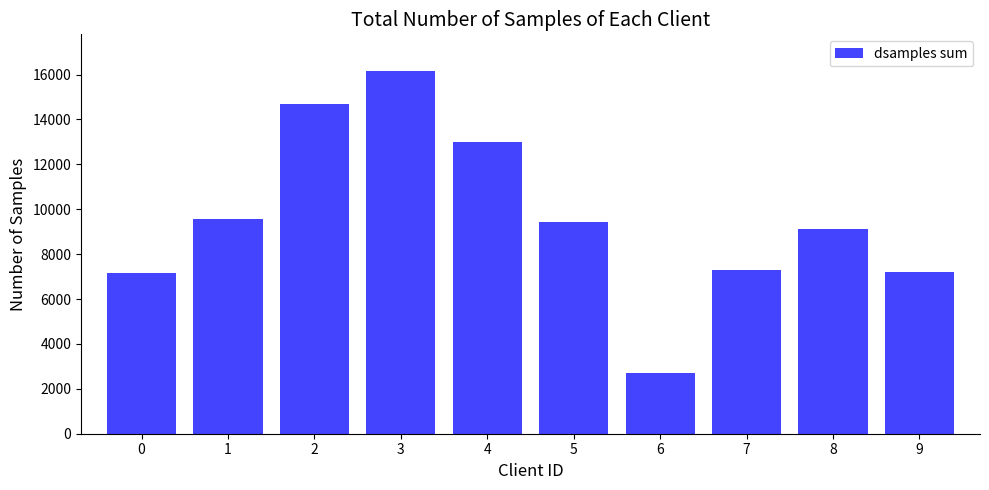

What is the difference between the second highest and minimum values?

11956